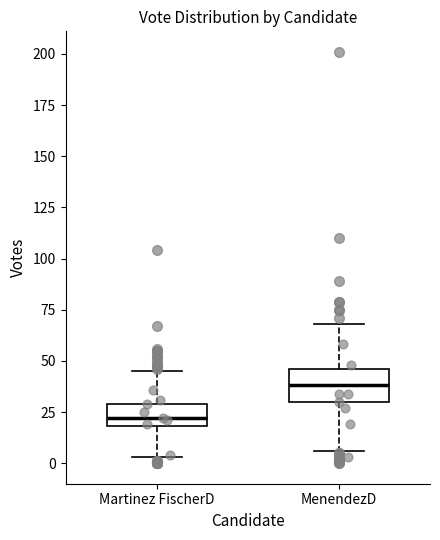

Reading left to right, read every box against the y-axis: the position of its median line, the range the box covers, and the ends of its whiskers. The values are not printed on the chart, so give them approximately, as read against the axis.

Martinez FischerD: median 20 (inside the box), box 20 to 30, whiskers 5 to 45
MenendezD: median 40, box 30 to 45, whiskers 5 to 70